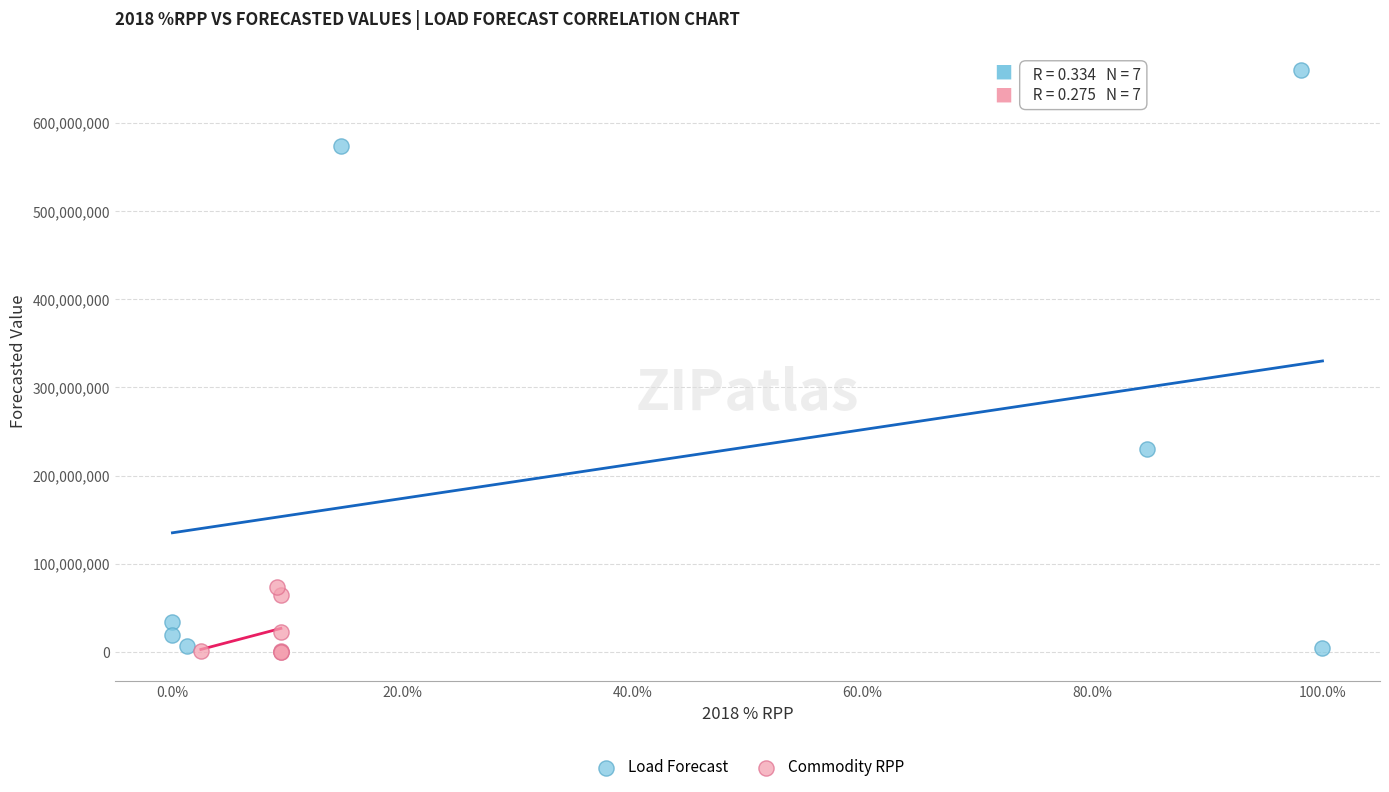

Which series contains the highest Y value?

Load Forecast